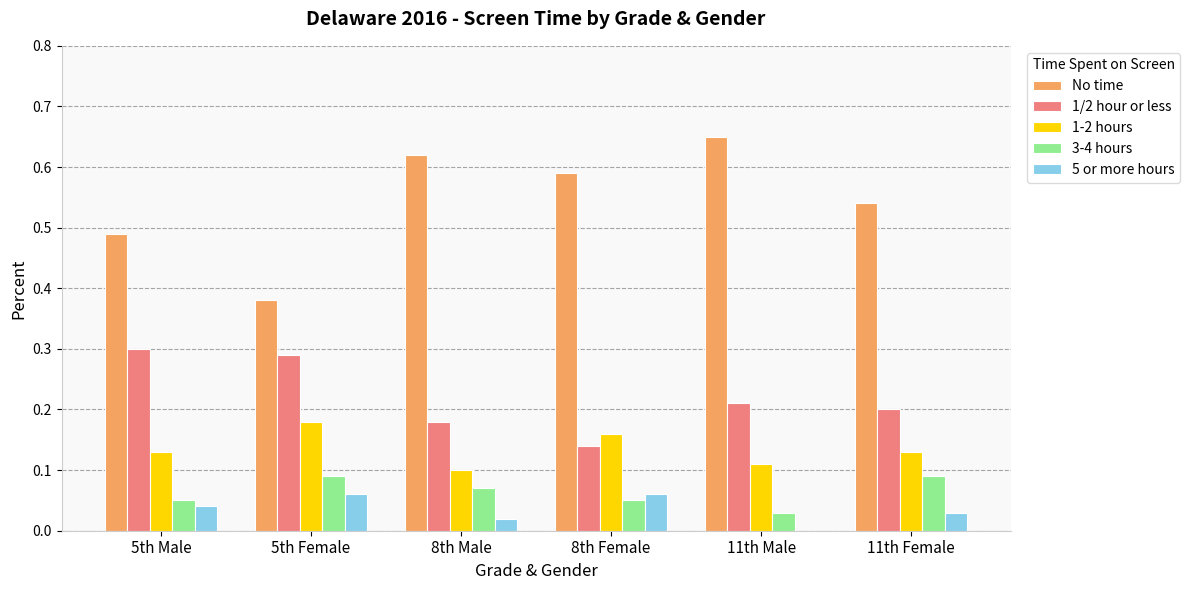

What is the total value across all series at 8th Female?

1.0